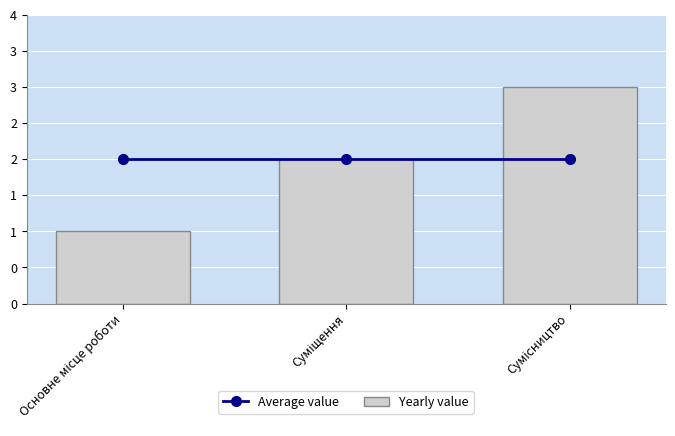

What is the approximate value of Yearly value at Сумісництво?

3